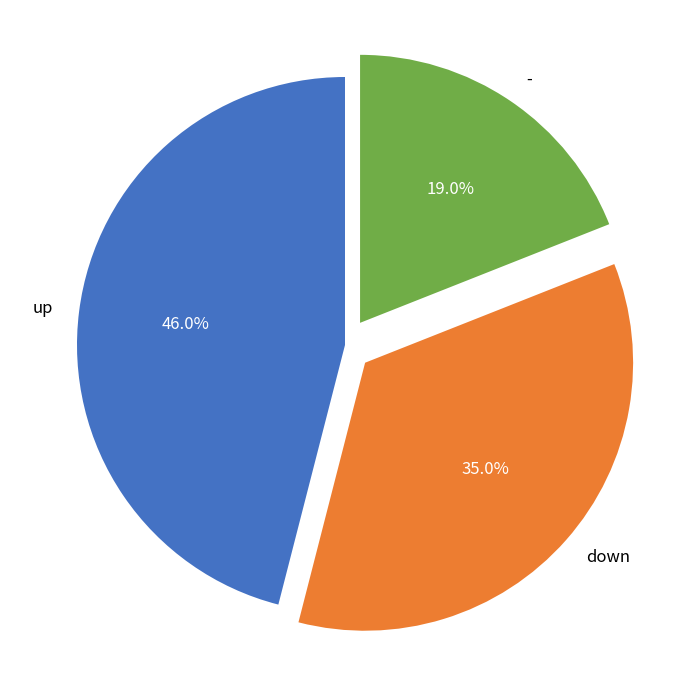

Which category has the smallest portion of the pie?

-